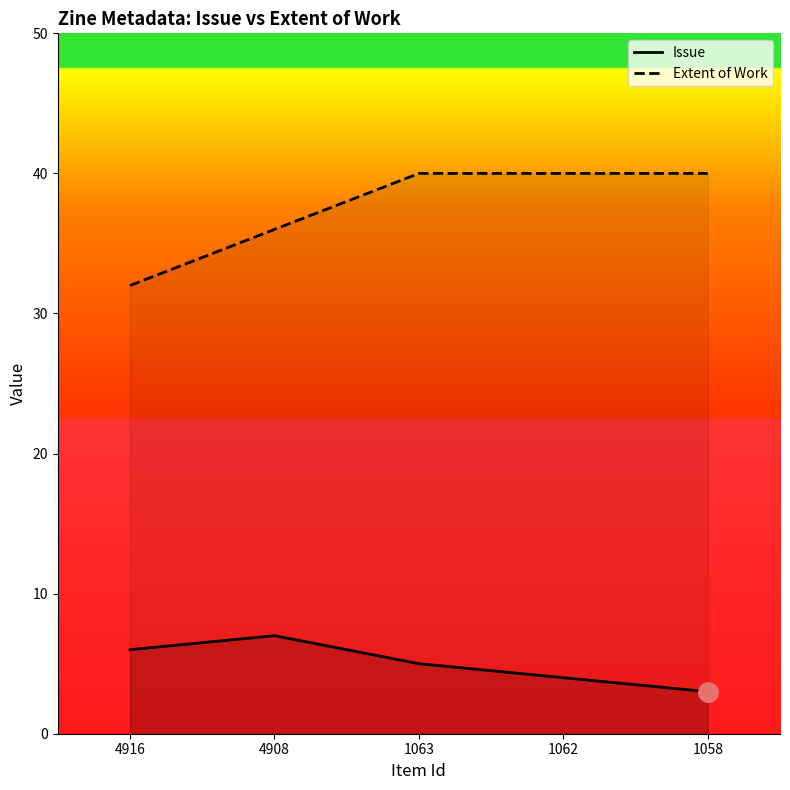

True or false: Extent of Work and Issue cross at least once.

False